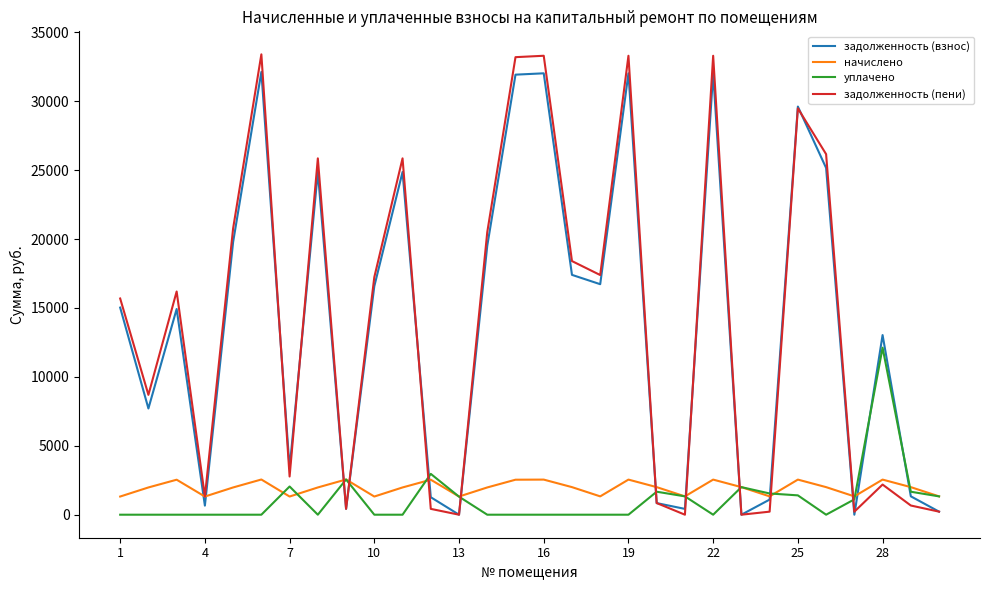

What is the lowest value of the начислено series?

1318.2